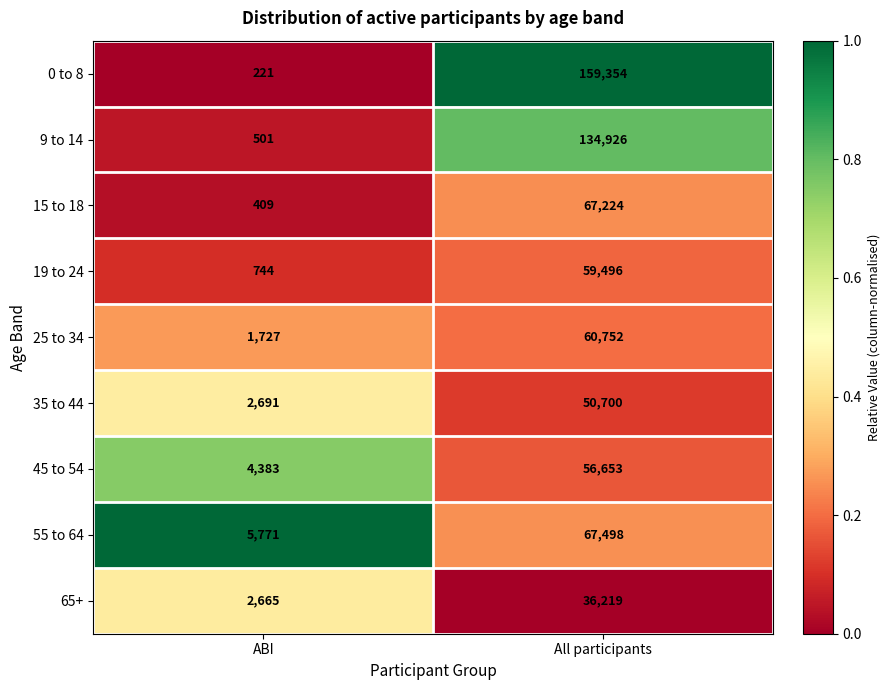

What is the greatest value displayed?

159354